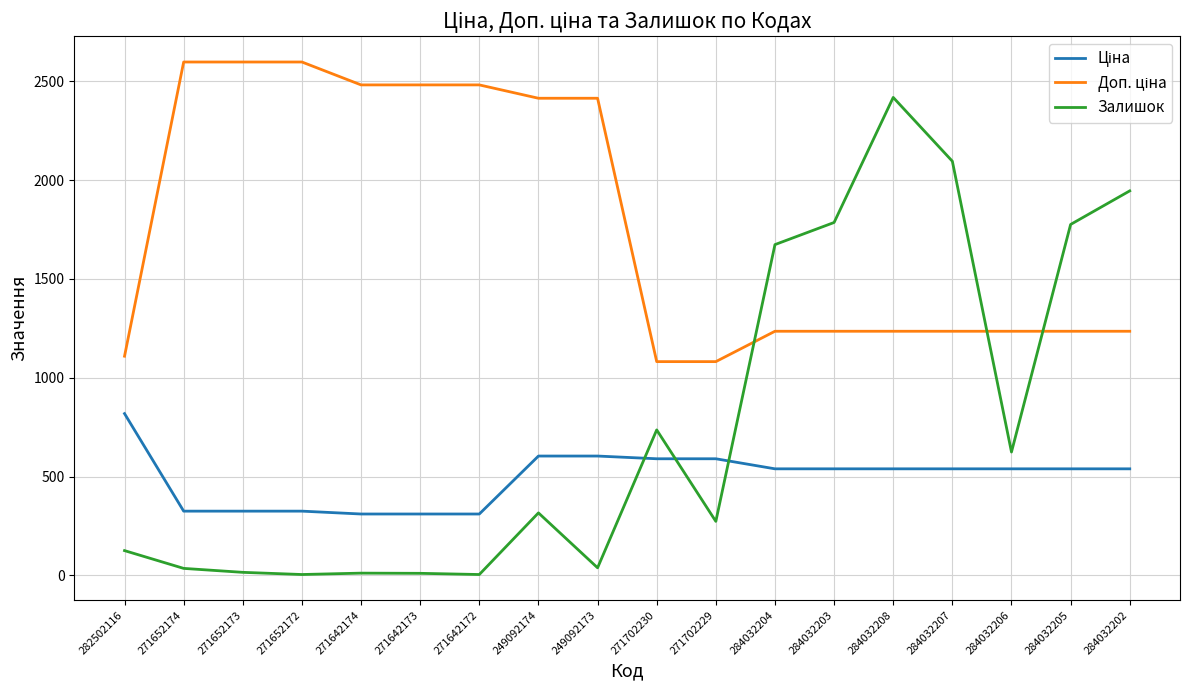

True or false: Залишок has a value of 316.0 at 249092174.

True